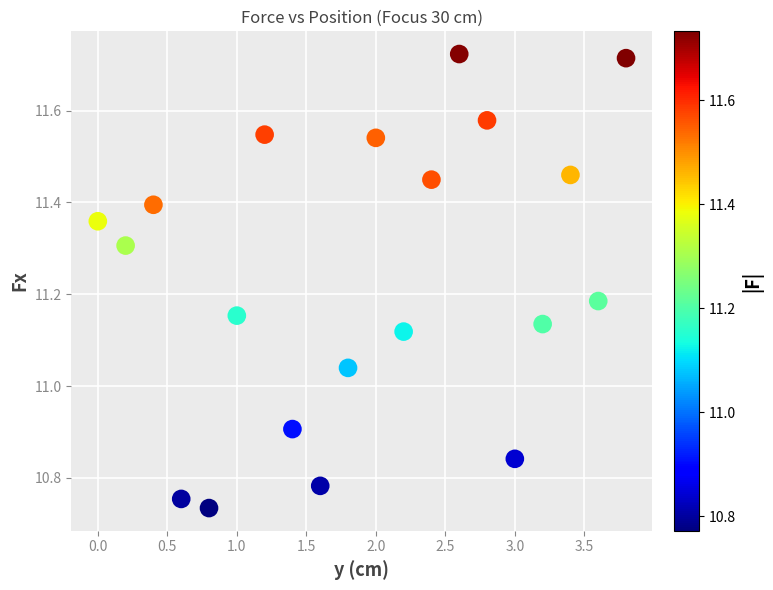

What is the range of Y values (max minus min)?

1.0